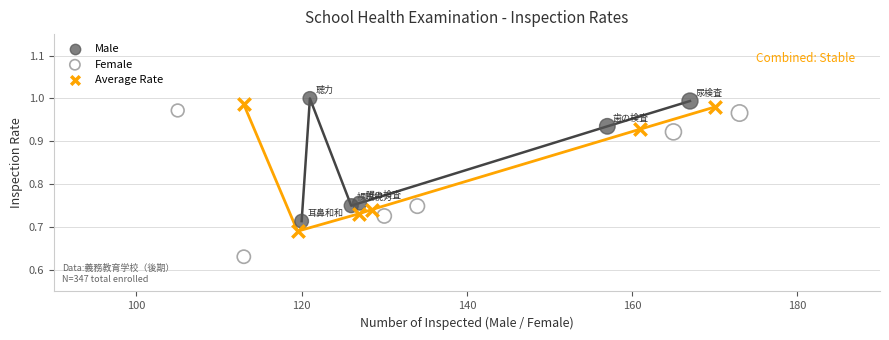

What are all the series names shown in the legend?

Male, Female, Average Rate